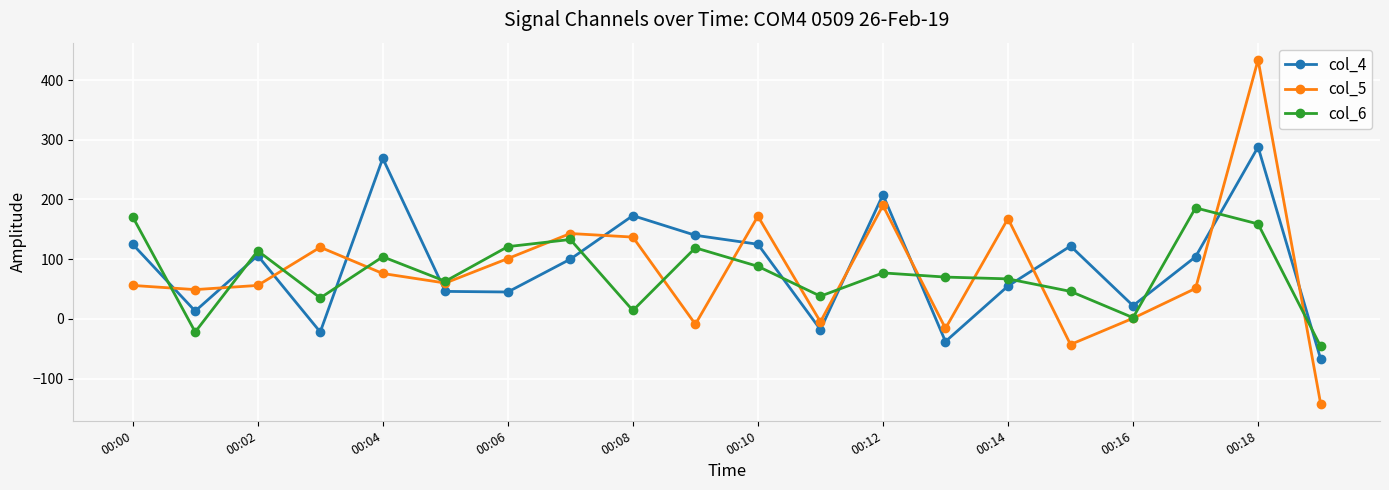

How many series are shown in this chart?

3